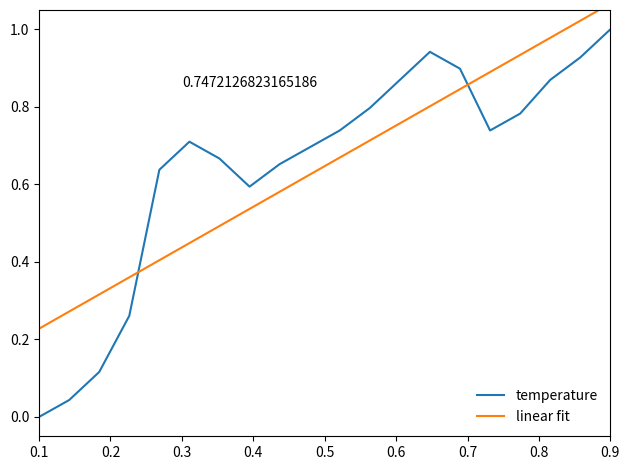

Which series ends up on top after the final intersection of temperature and linear fit?

linear fit